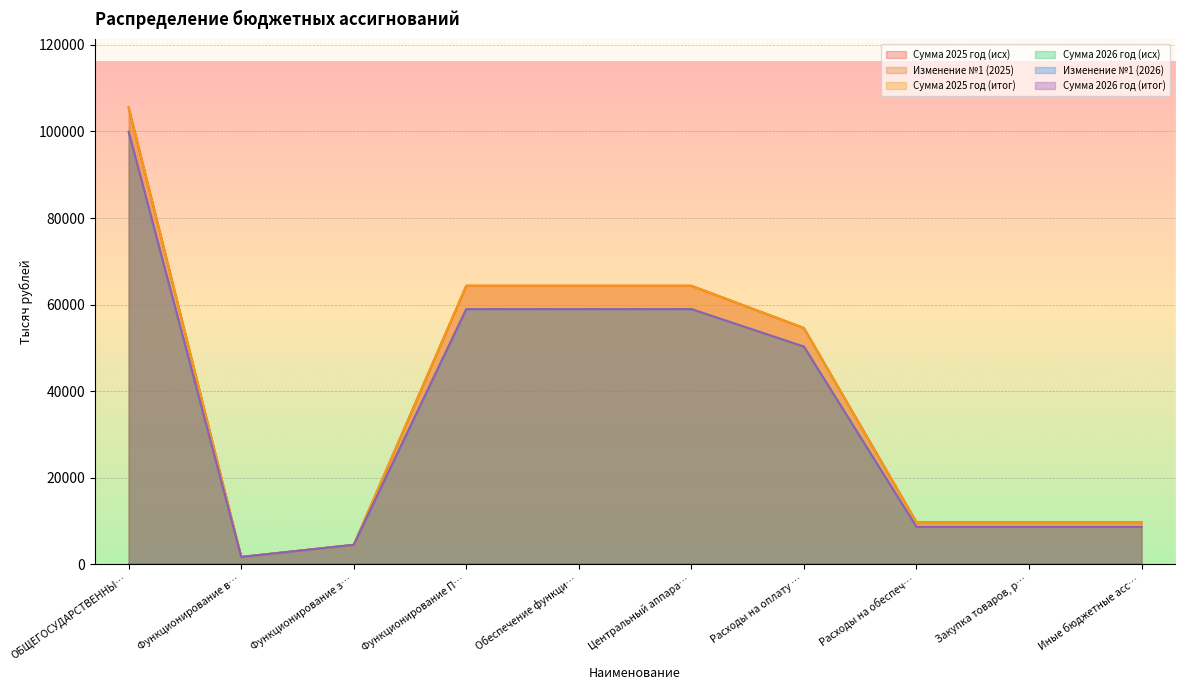

What is the difference between the second highest and second lowest values in the Сумма 2025 год (итог) series?

59850.4